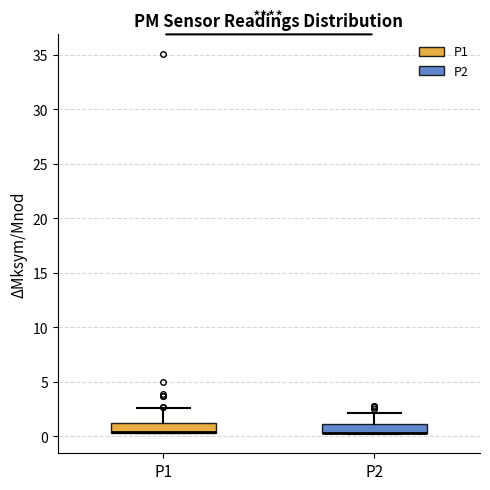

Where does the upper whisker of the box for P1 end on the y-axis? The values are not printed on the chart, so give them approximately, as read against the axis.

2.5